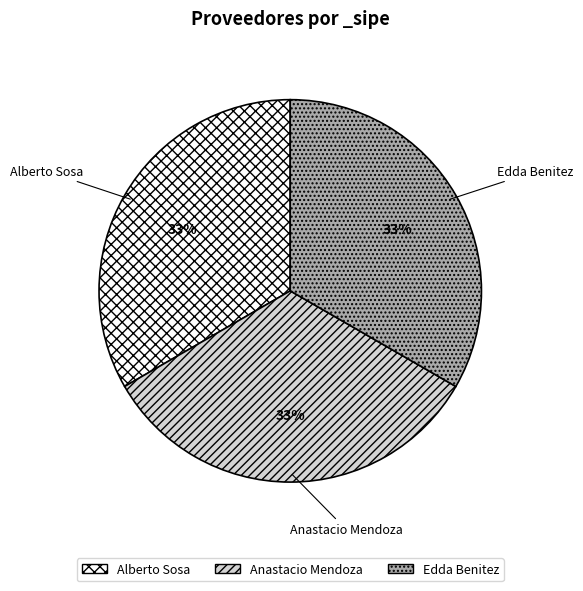

To the nearest percent, what percentage of the pie is Edda Benitez?

33%